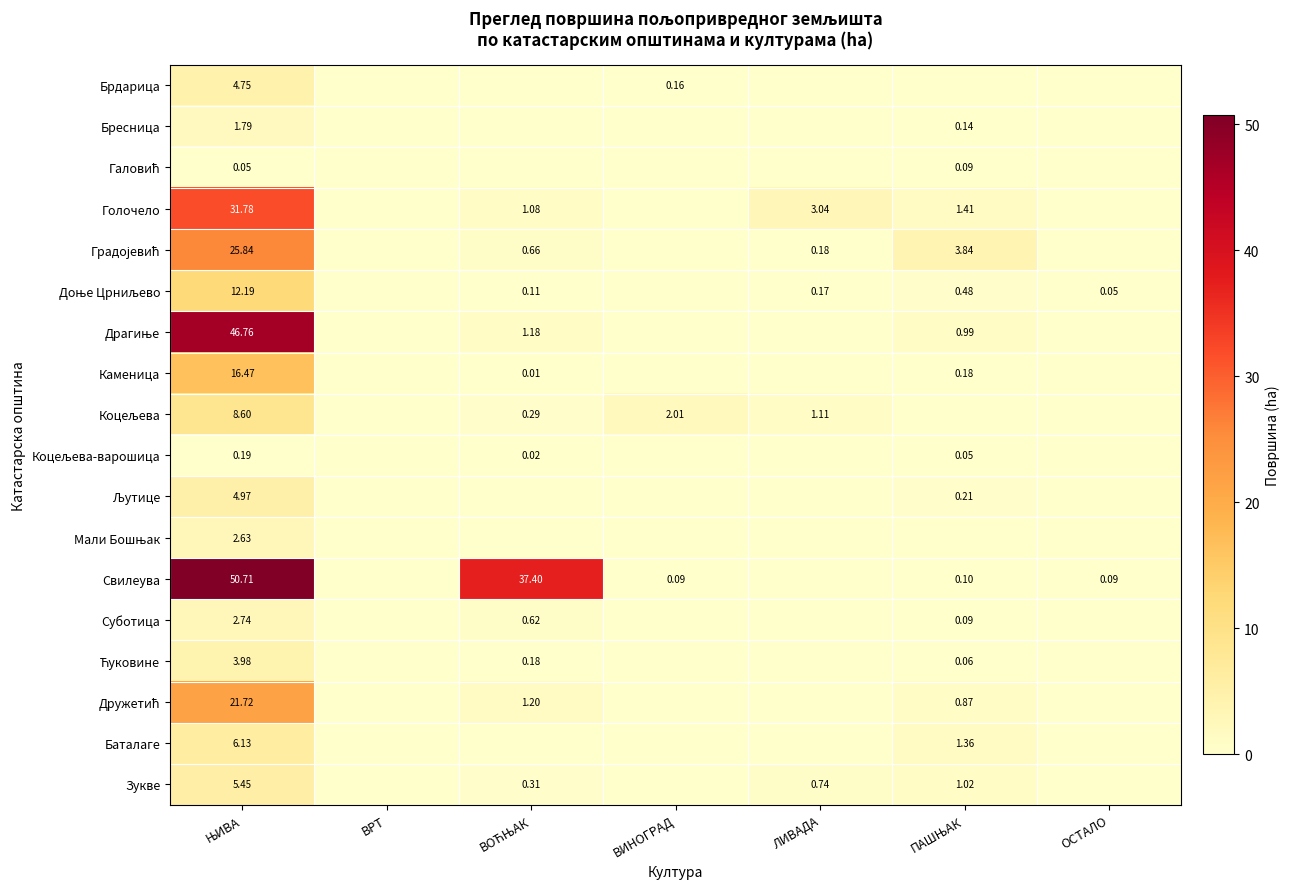

True or false: Коцељева has a value of 1.8 at ЛИВАДА.

False